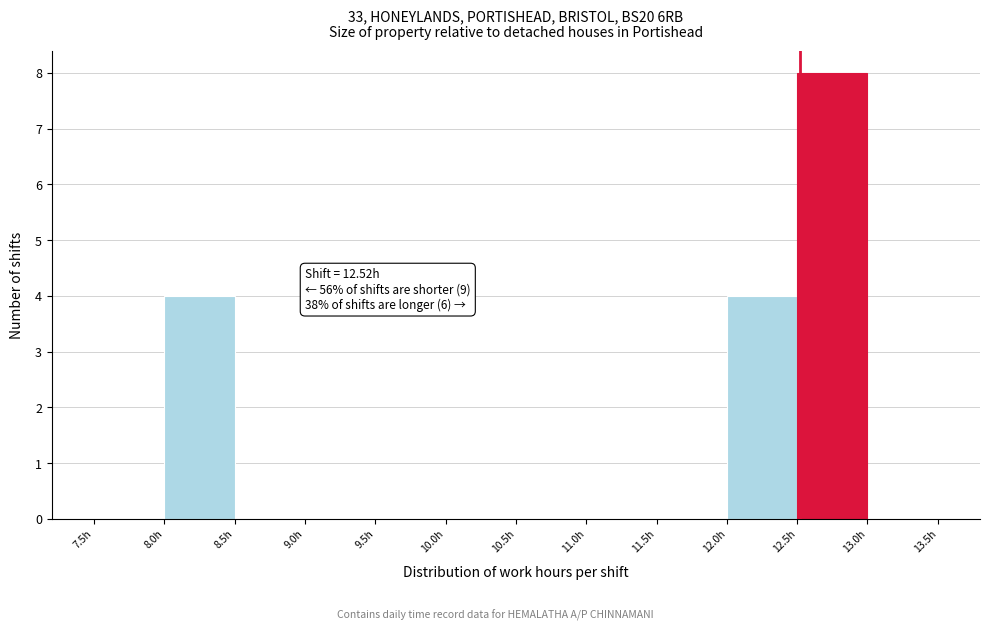

Which range on the x-axis has the tallest bar?

12.5 to 13.0